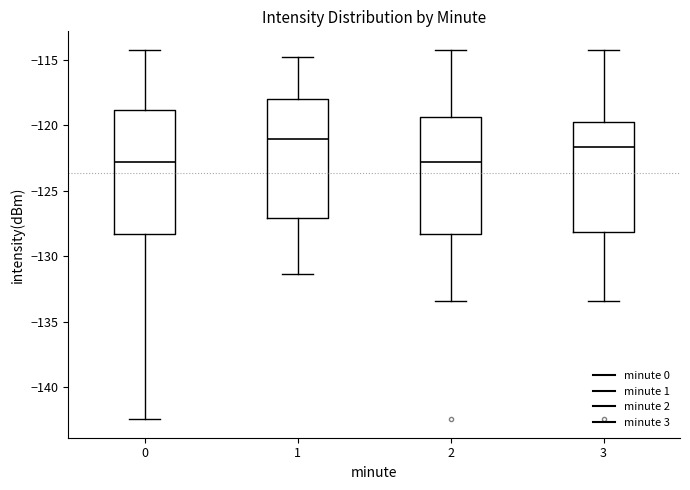

Reading left to right, read every box against the y-axis: the position of its median line, the range the box covers, and the ends of its whiskers. The values are not printed on the chart, so give them approximately, as read against the axis.

0: median -123.0, box -128.5 to -119.0, whiskers -142.5 to -114.0
1: median -121.0, box -127.0 to -118.0, whiskers -131.5 to -115.0
2: median -123.0, box -128.5 to -119.5, whiskers -133.5 to -114.0
3: median -121.5, box -128.0 to -119.5, whiskers -133.5 to -114.0